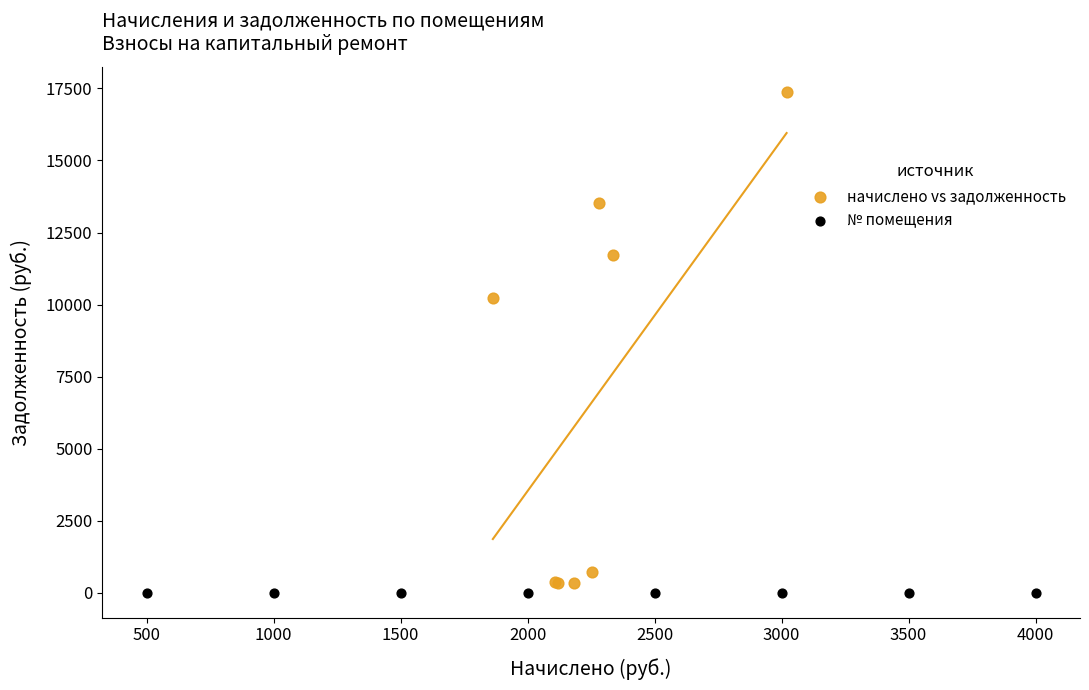

What are all the series names shown in the legend?

начислено vs задолженность, № помещения